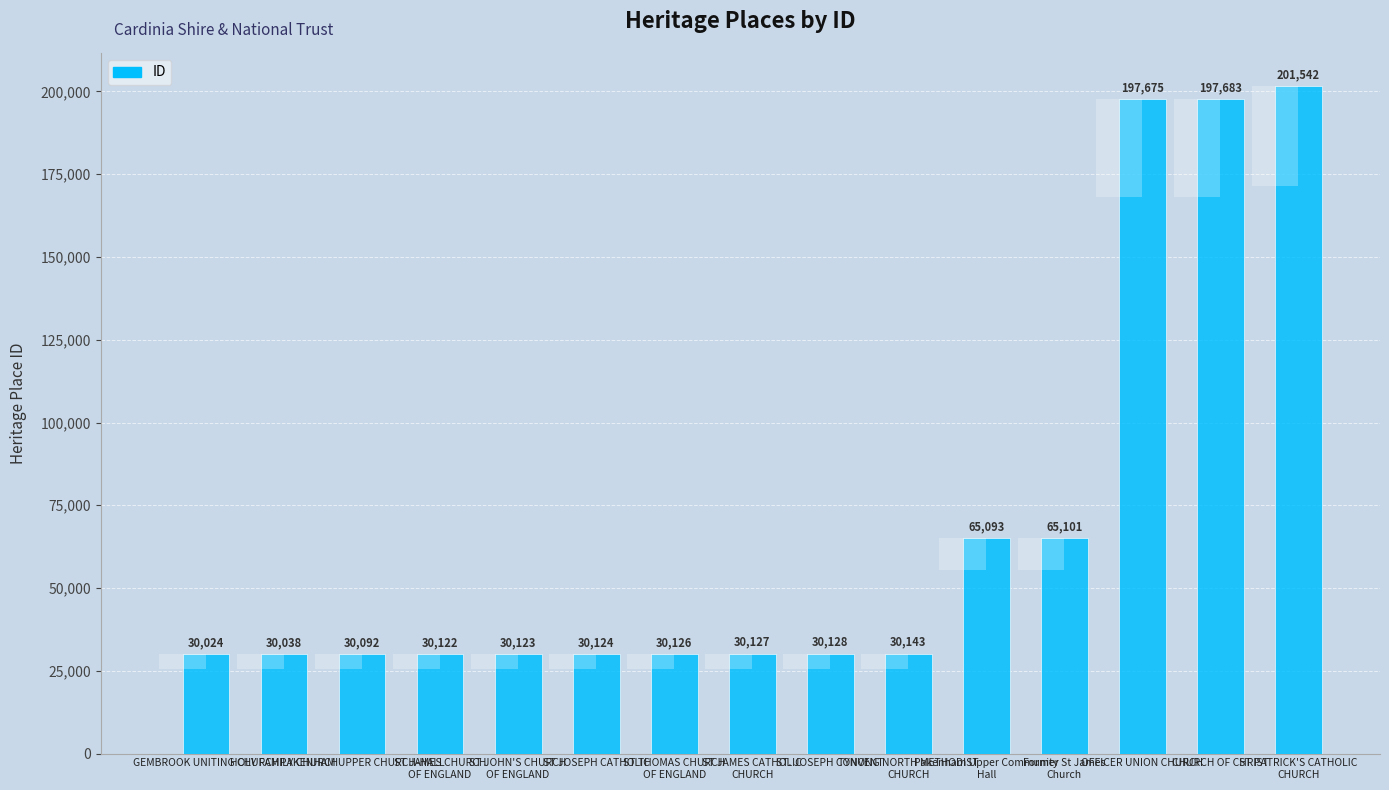

At which category does the chart reach its peak across all series?

ST PATRICK'S CATHOLIC
CHURCH